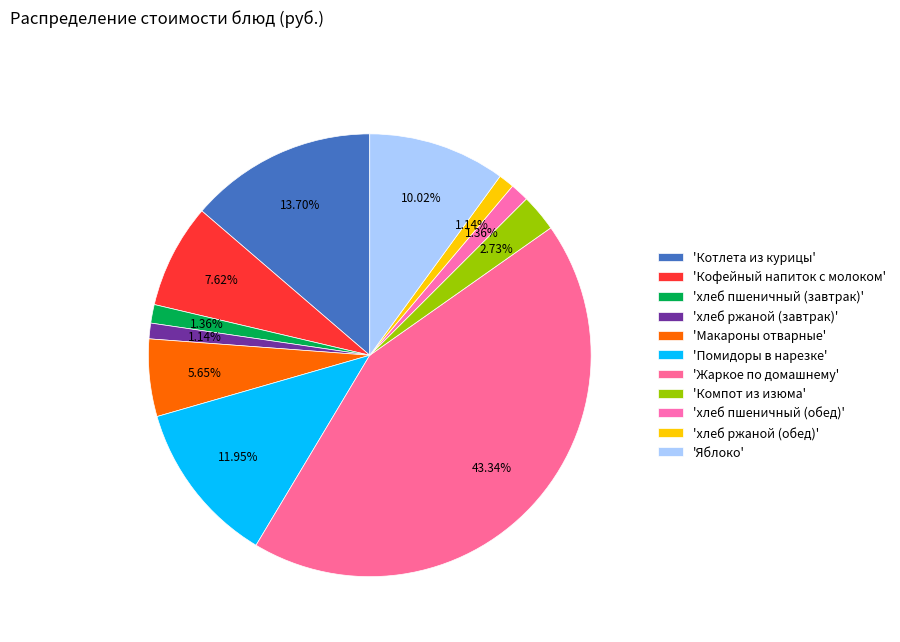

How many segments does this pie chart have?

11